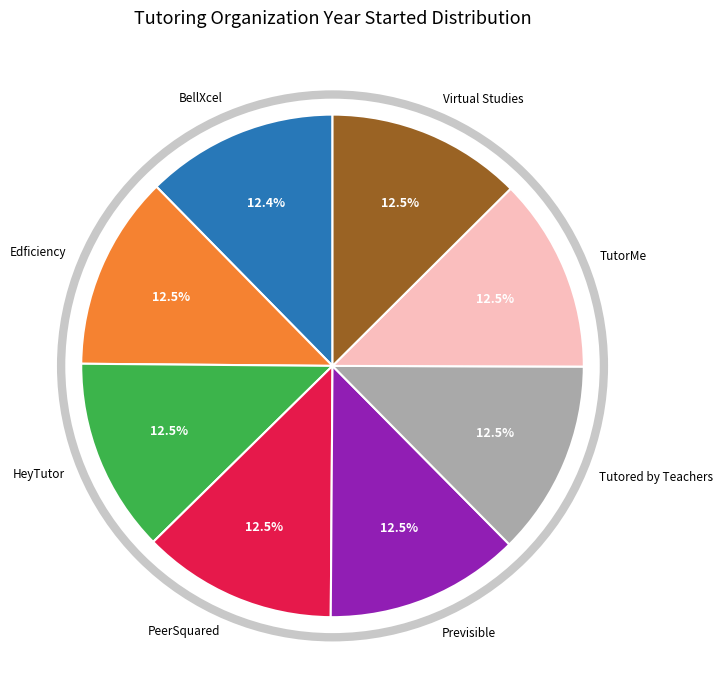

Is there a majority slice in this chart?

No